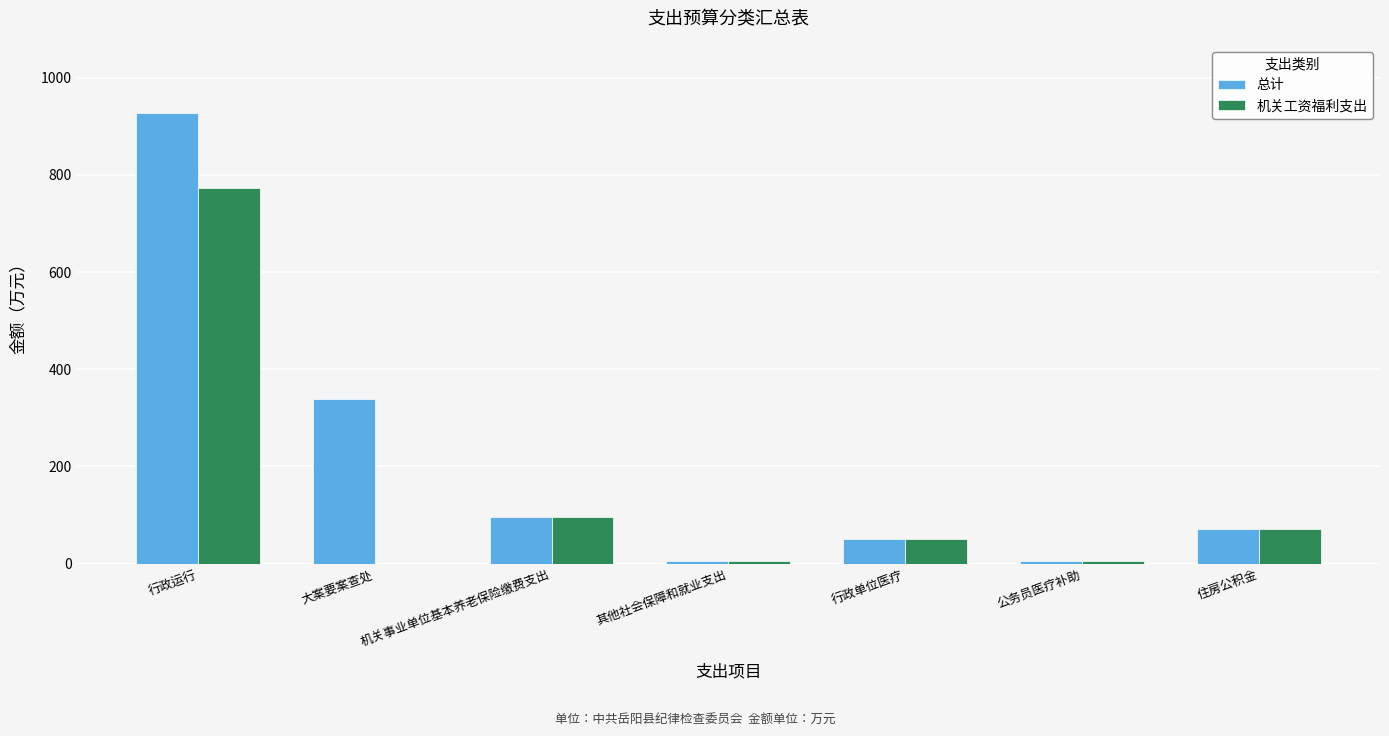

Which category has the highest value in the 机关工资福利支出 series?

行政运行